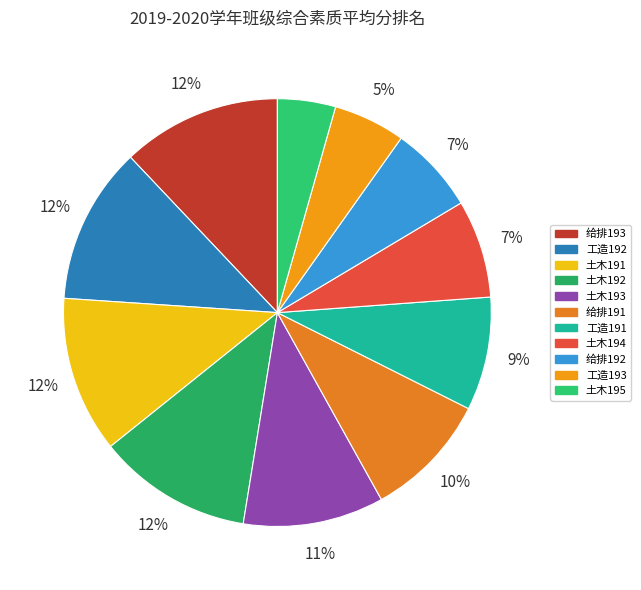

What percentage is the 土木191 slice, to the nearest percent?

12%